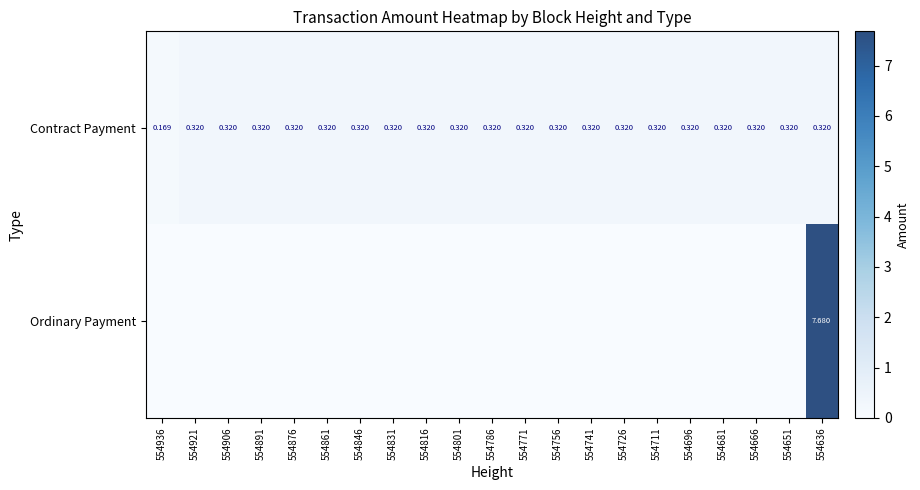

Count the Contract Payment values in the range 0 to 1.

21